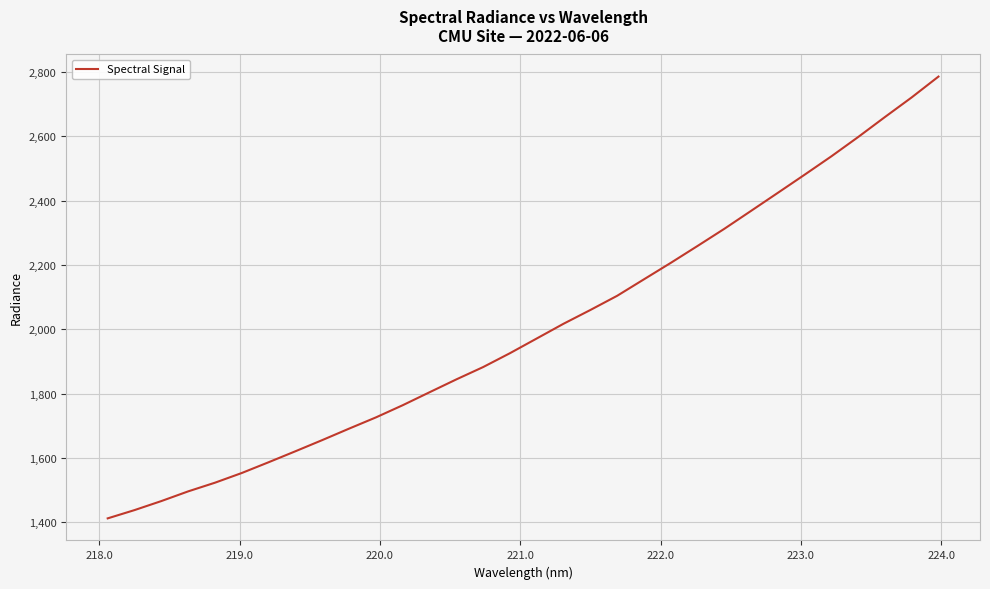

What is the maximum value shown in the chart?

2785.7